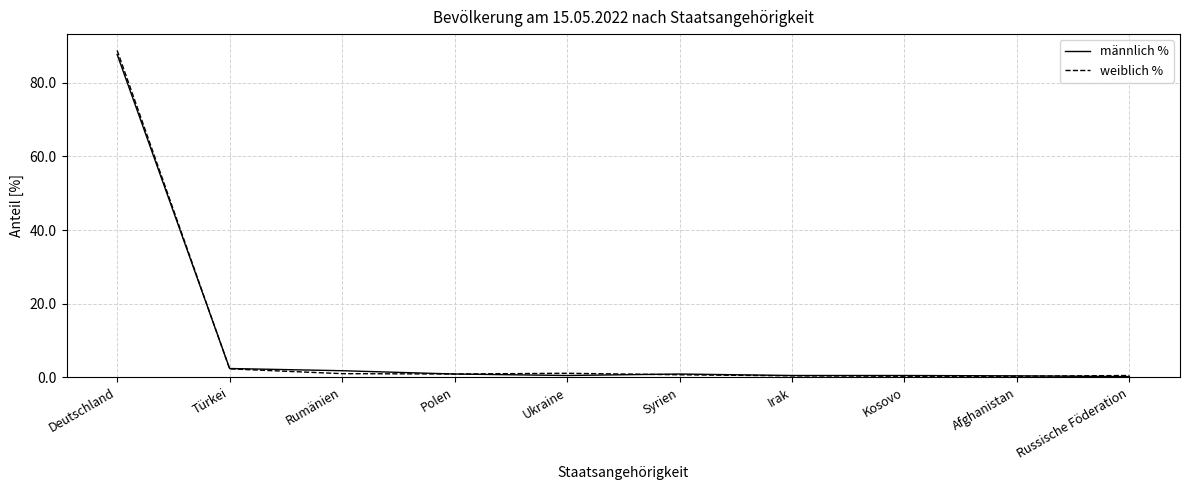

What is the greatest value displayed?

88.8